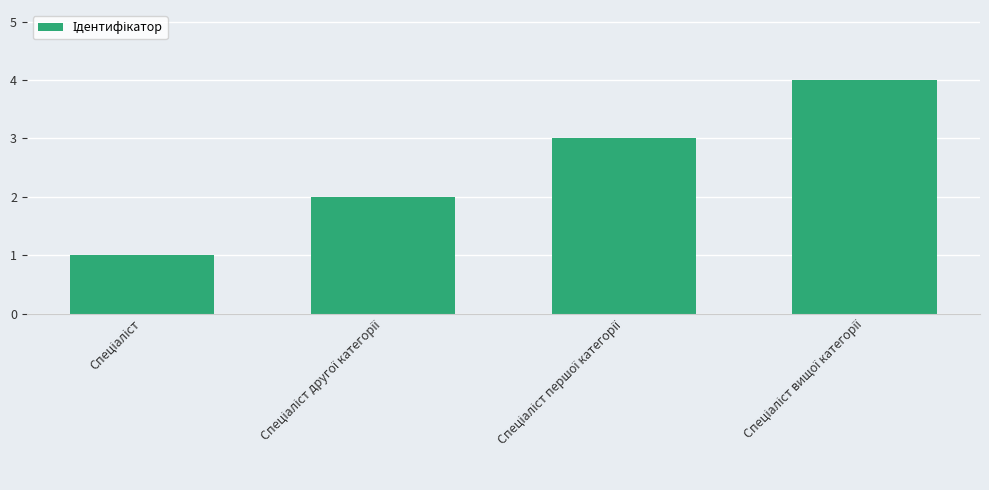

What is the difference between the maximum and minimum values?

3